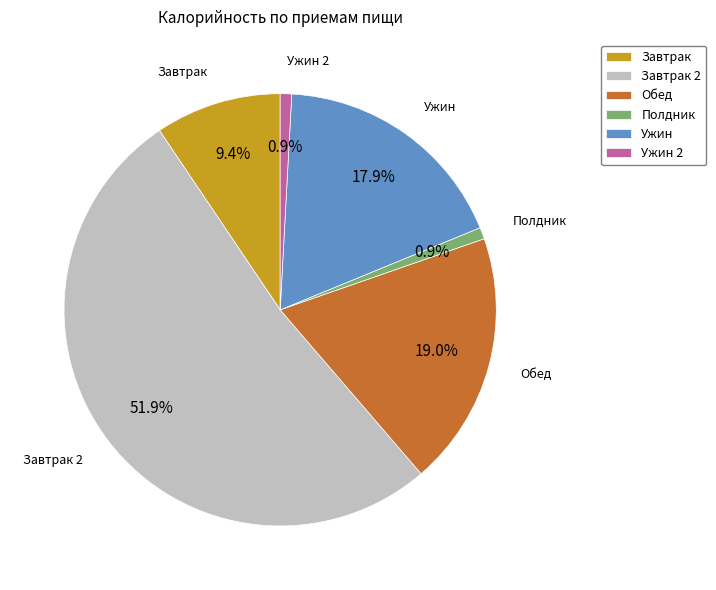

How many slices are in this pie chart?

6